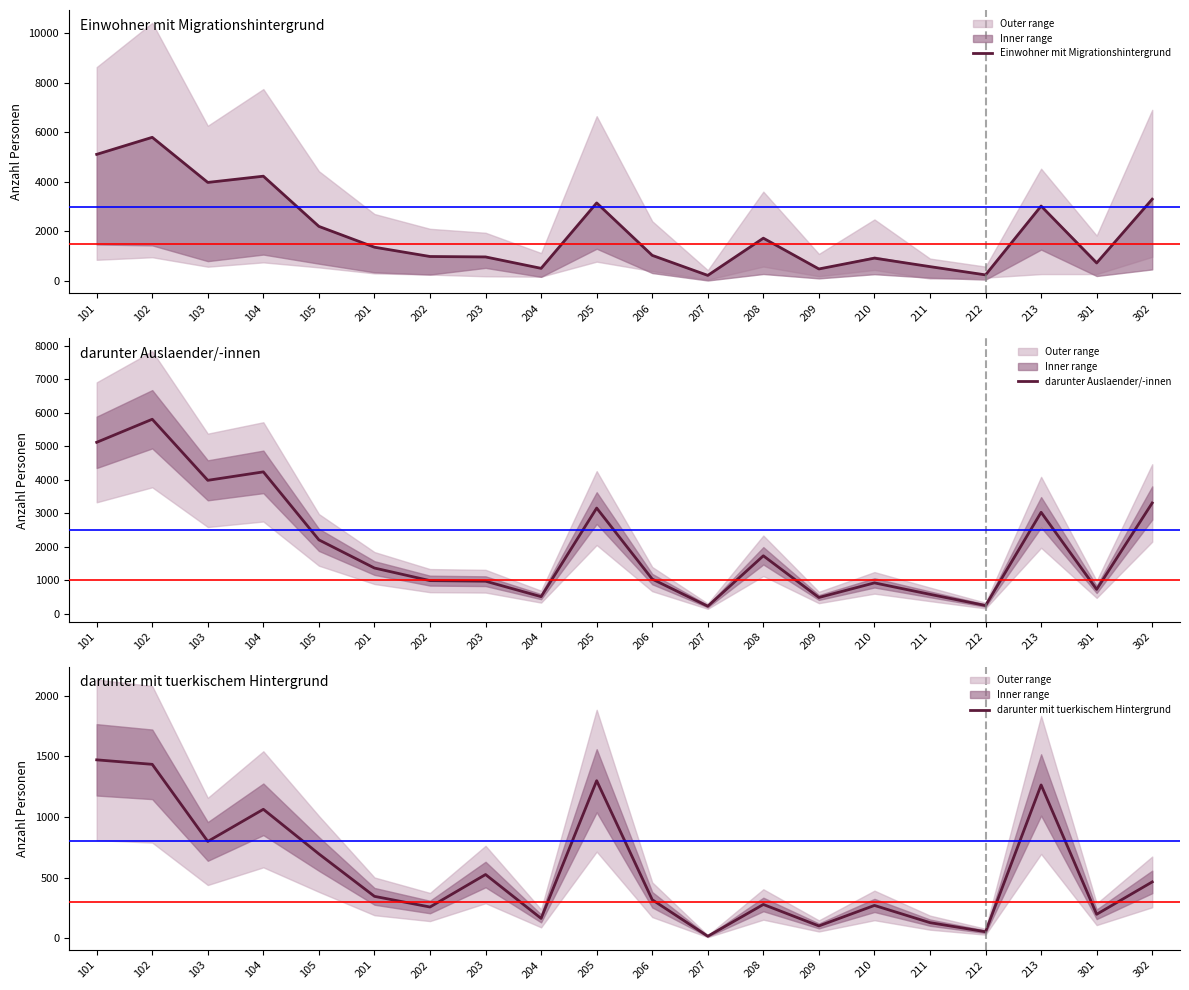

Where is the first local maximum for Einwohner mit Migrationshintergrund?

102